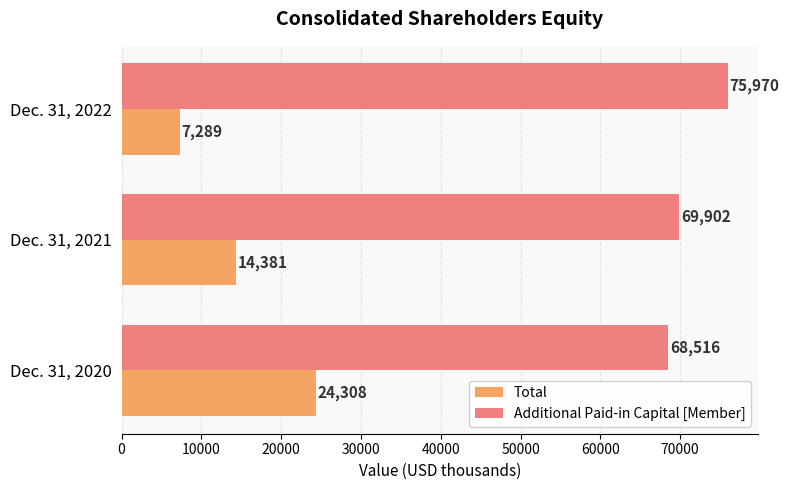

Count the number of data series in this chart.

2